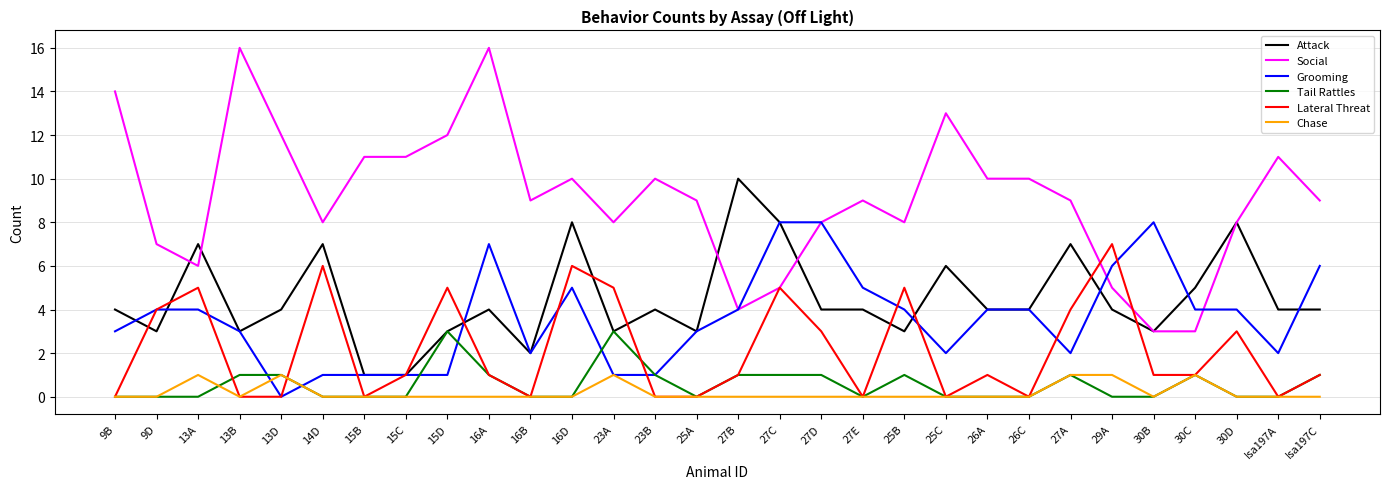

At which label is Attack closest to 5?

30C